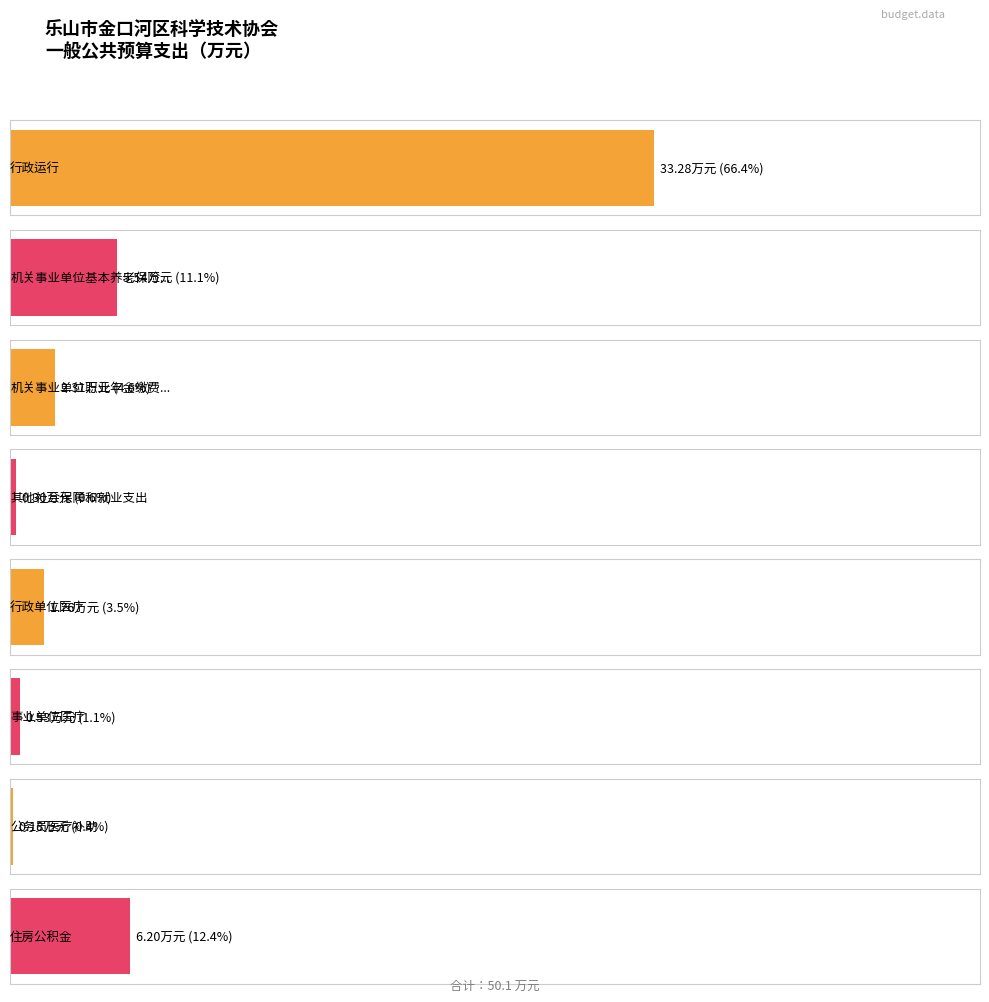

Reading left to right, transcribe all the data shown in this chart.

行政运行=33.3	机关事业单位基本养老保险缴费支出=5.5	机关事业单位职业年金缴费支出=2.3	其他社会保障和就业支出=0.3	行政单位医疗=1.8	事业单位医疗=0.5	公务员医疗补助=0.2	住房公积金=6.2